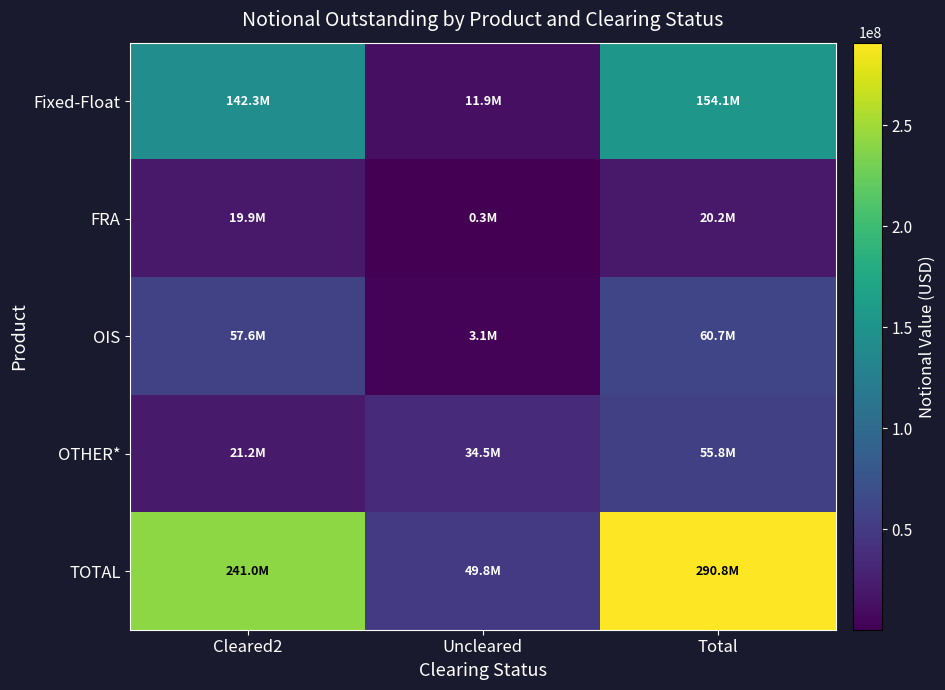

How many data points does each series have?

3